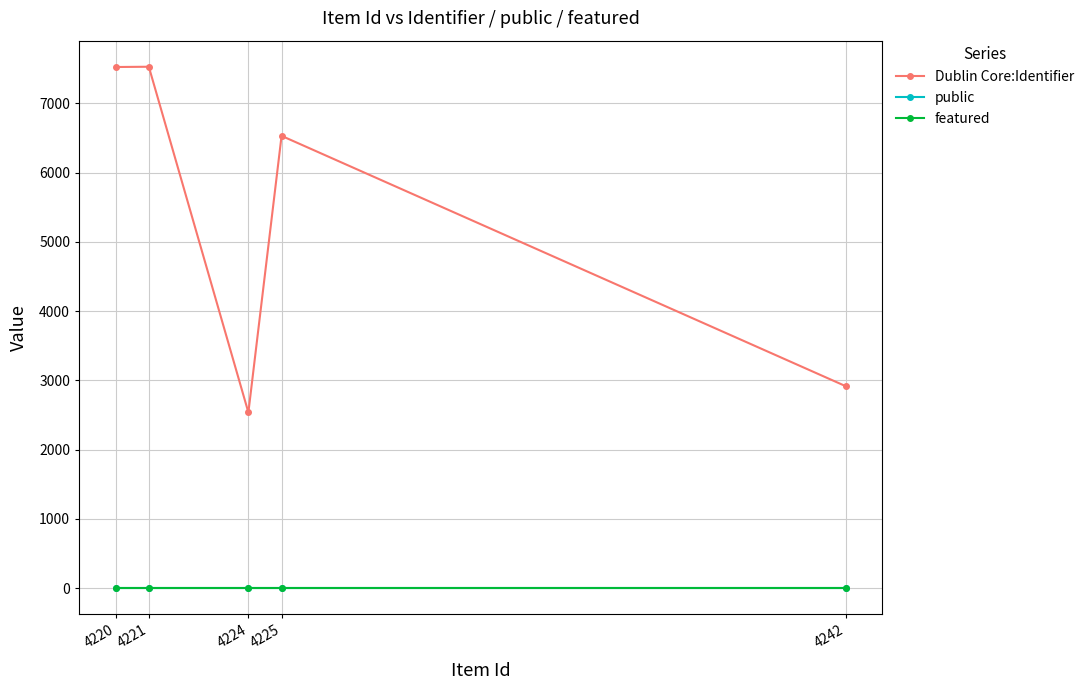

What is the average value of the public series?

1